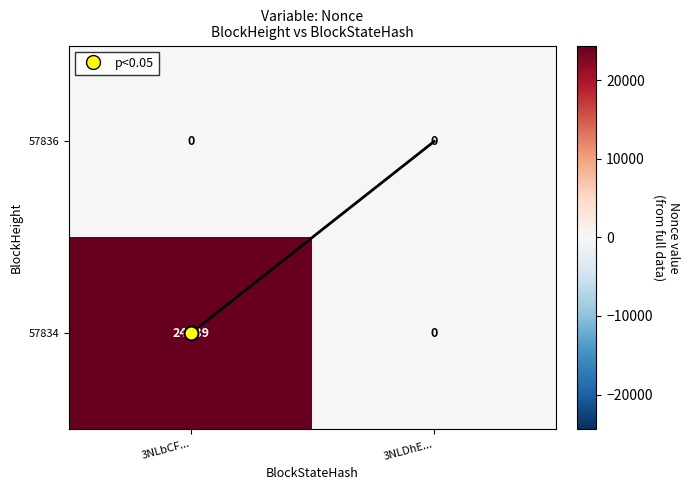

What is the total value across all series at 3NLbCF...?

24389